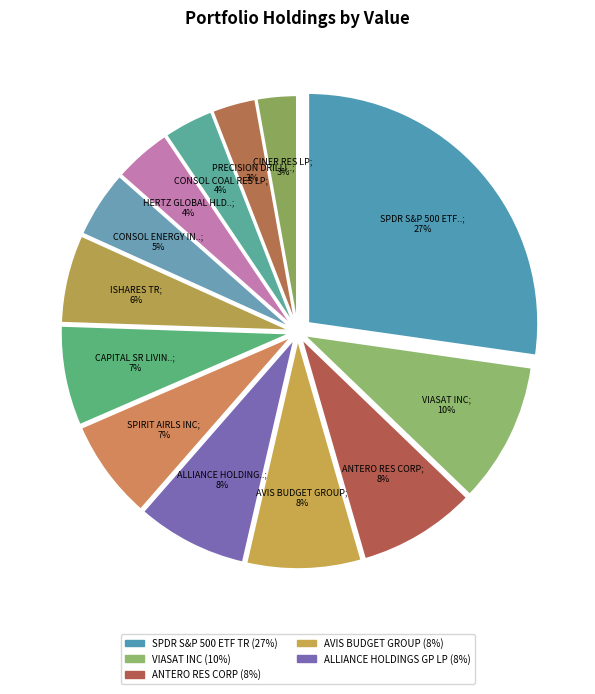

How many slices are in this pie chart?

13